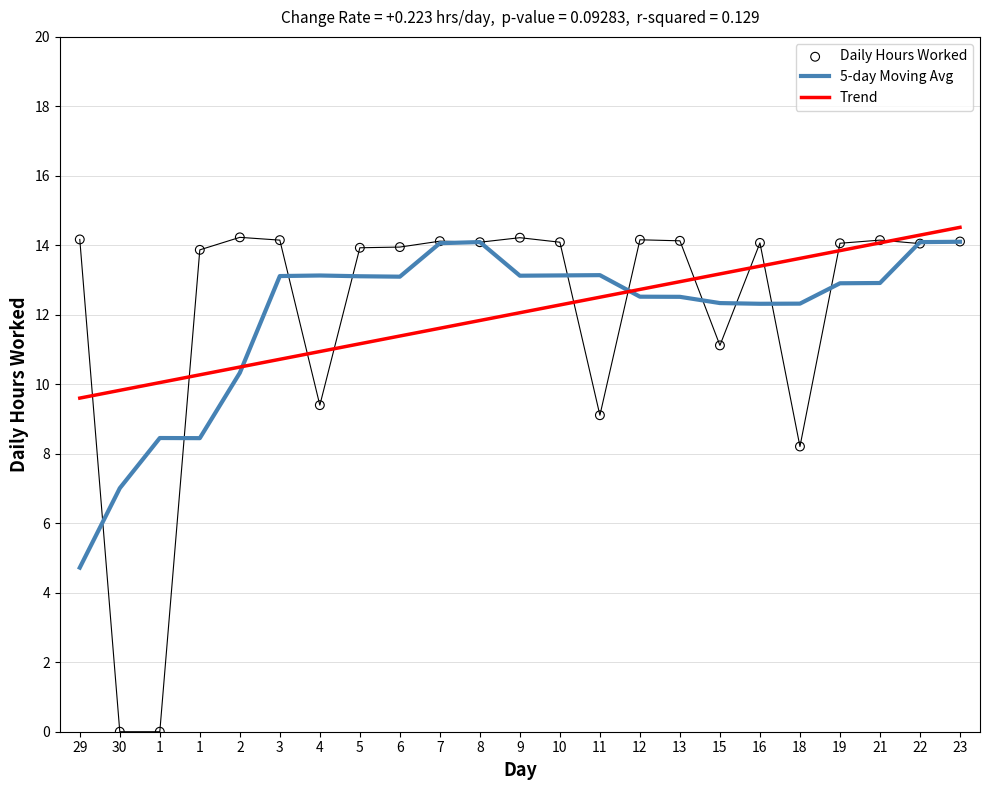

Which series has the largest Y range (max minus min)?

Daily Hours Worked